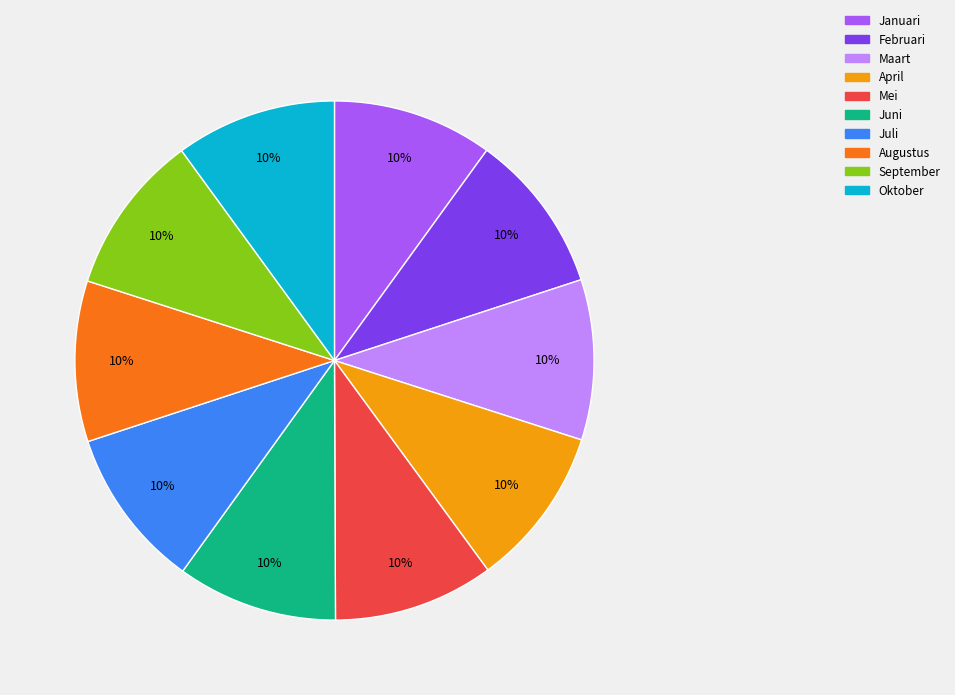

Is there any slice that represents more than half of the pie?

No